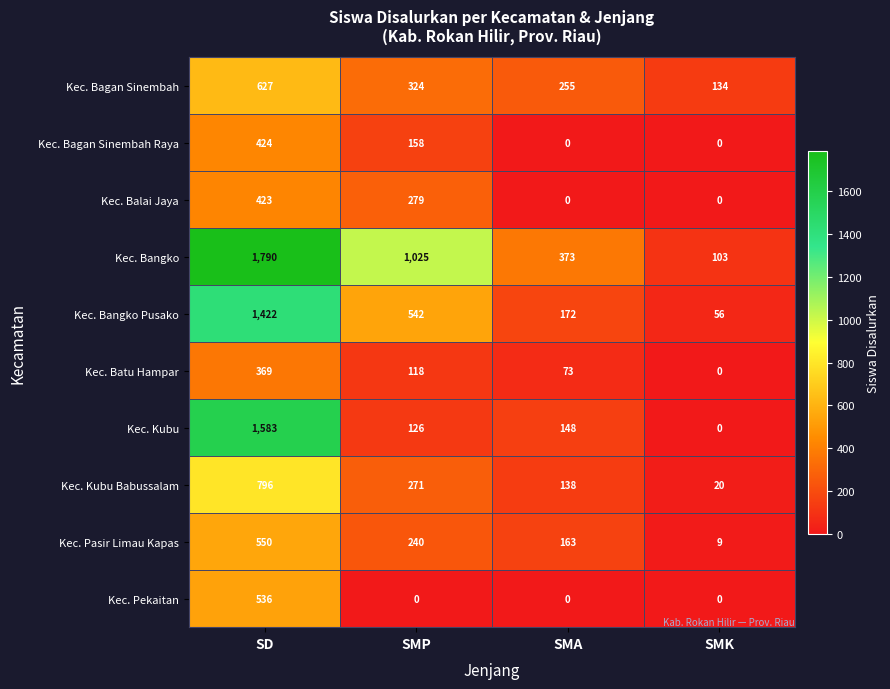

How many data points does each series have?

4